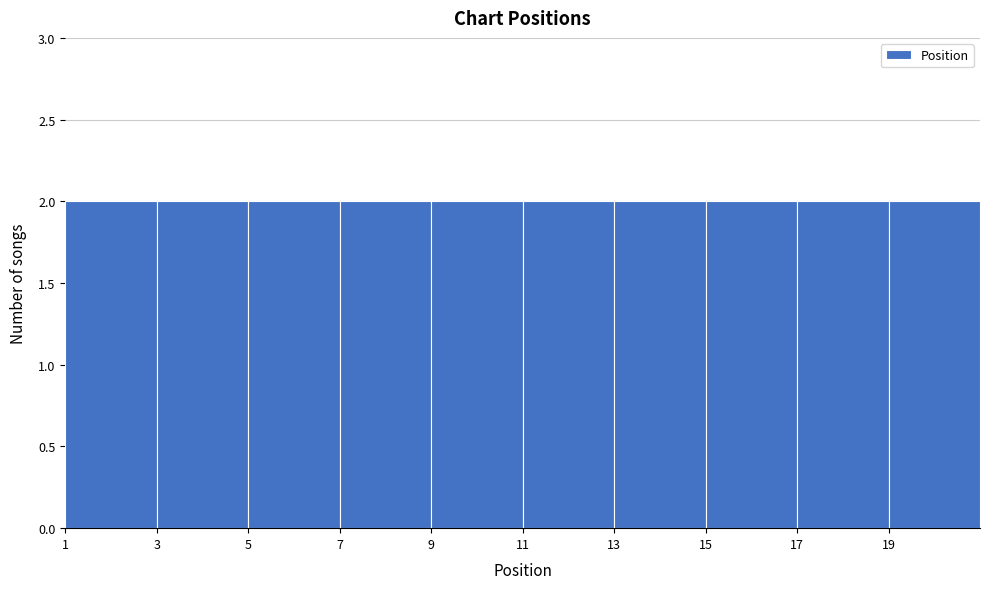

What is the height of the bar covering 9 to 11 on the x-axis? The values are not printed on the chart, so give them approximately, as read against the axis.

2